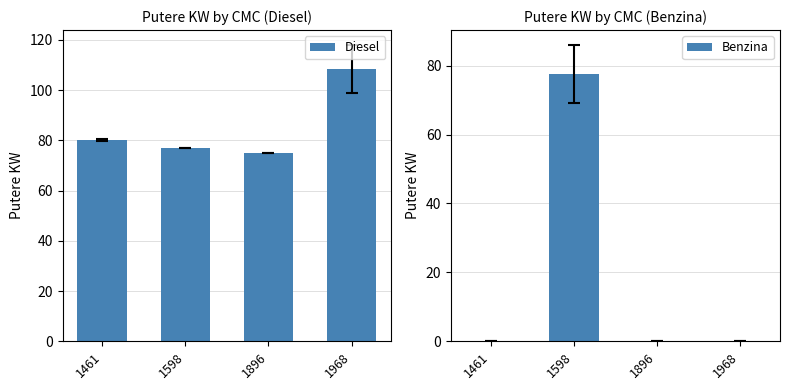

List the series in order of their overall mean, highest first.

Diesel, Benzina